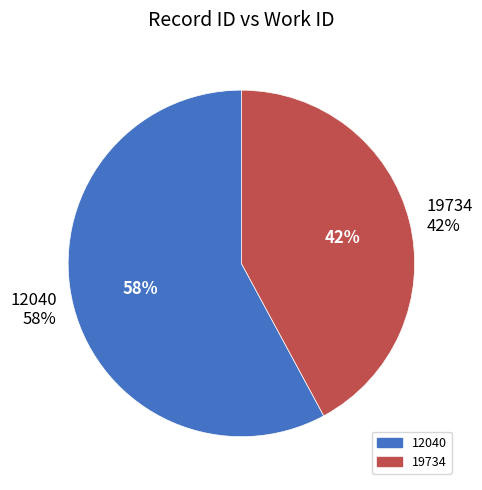

The 19734 slice represents 28% of the pie. True or false?

False